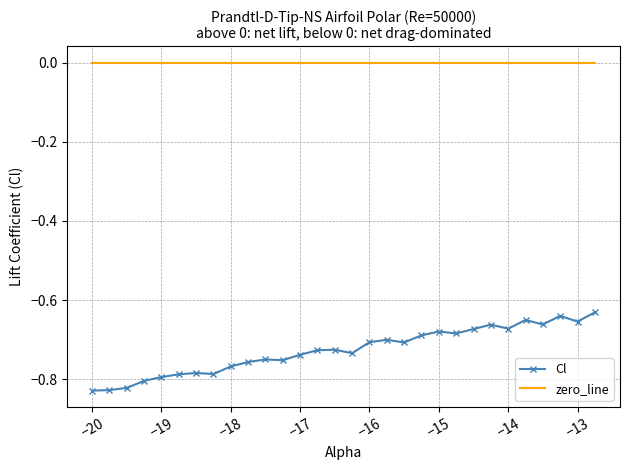

Which series has the largest total across all categories?

zero_line